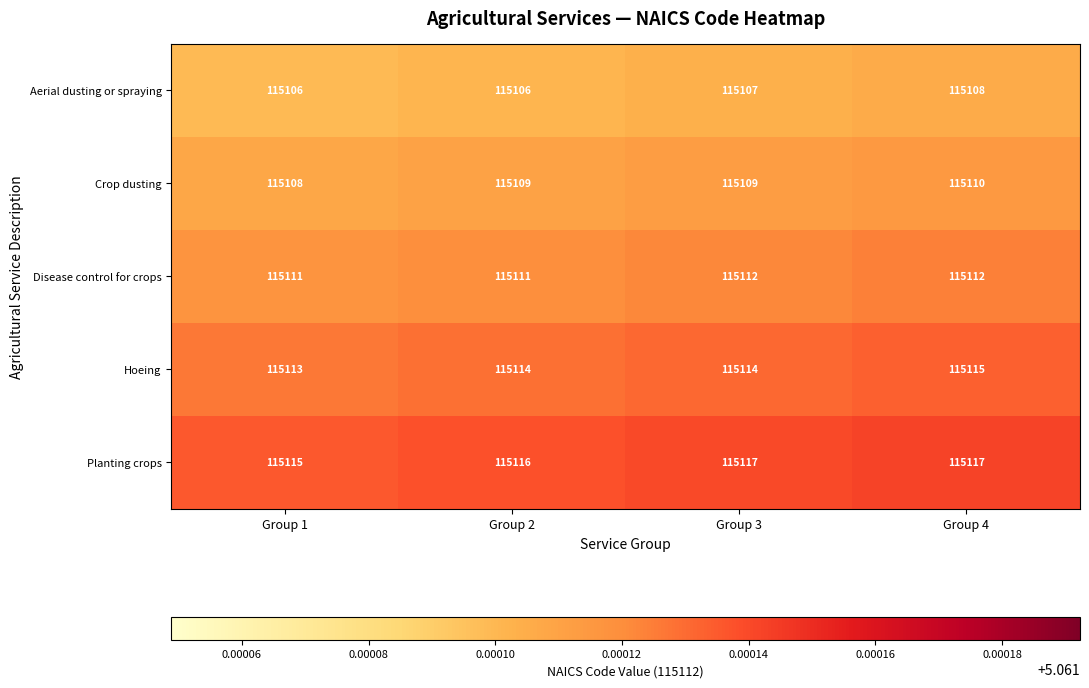

Is the value of Crop dusting at Group 1 greater than the value of Hoeing at Group 4?

No